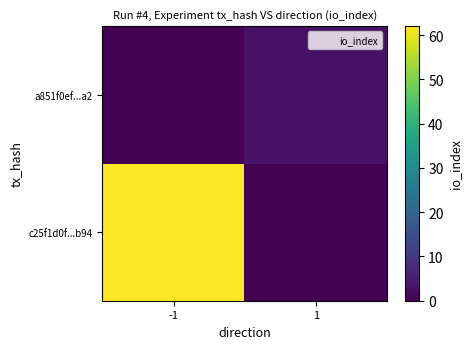

At how many categories does at least one series exceed 26?

1